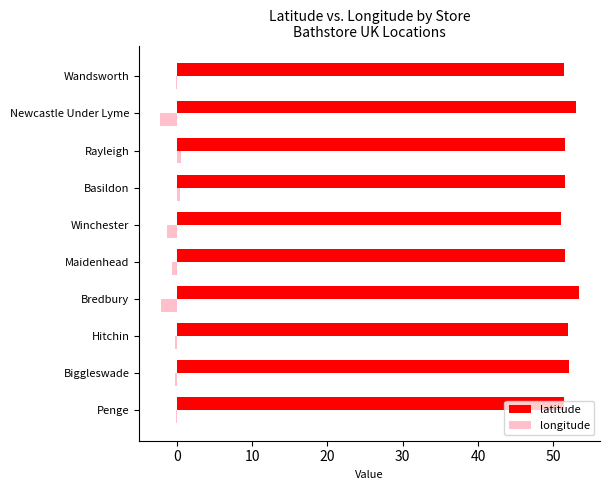

The value of latitude at Bredbury is 53.4. True or false?

True